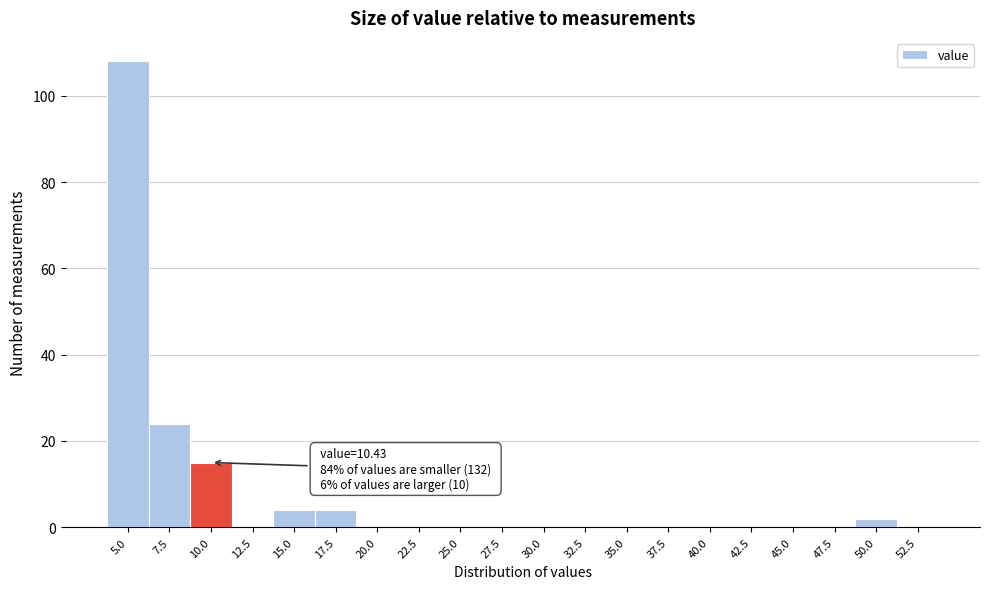

Reading left to right, what are all the values shown in this chart?

5.0=108	7.5=24	10.0=15	12.5=0	15.0=4	17.5=4	20.0=0	22.5=0	25.0=0	27.5=0	30.0=0	32.5=0	35.0=0	37.5=0	40.0=0	42.5=0	45.0=0	47.5=0	50.0=2	52.5=0